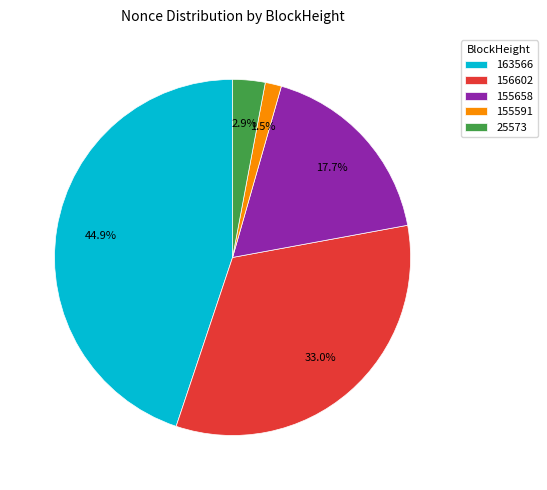

To the nearest percent, what portion does 25573 represent?

3%